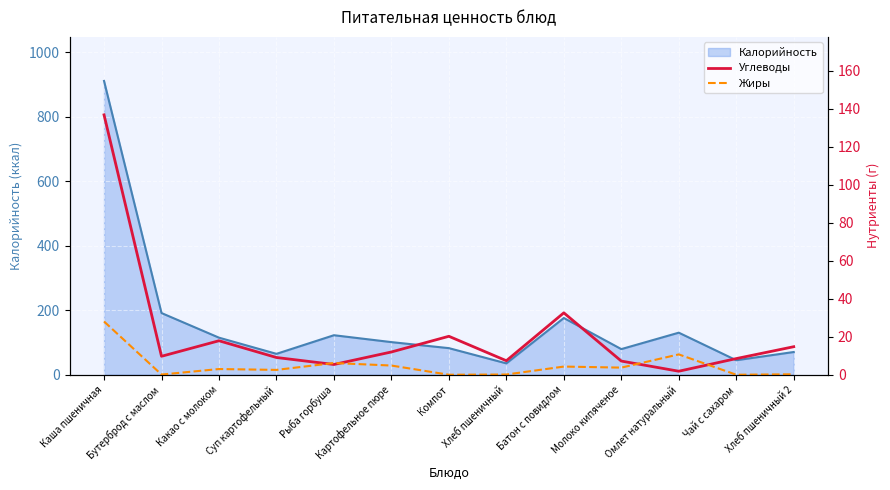

Where do Жиры and Углеводы first cross each other?

Суп картофельный and Рыба горбуша